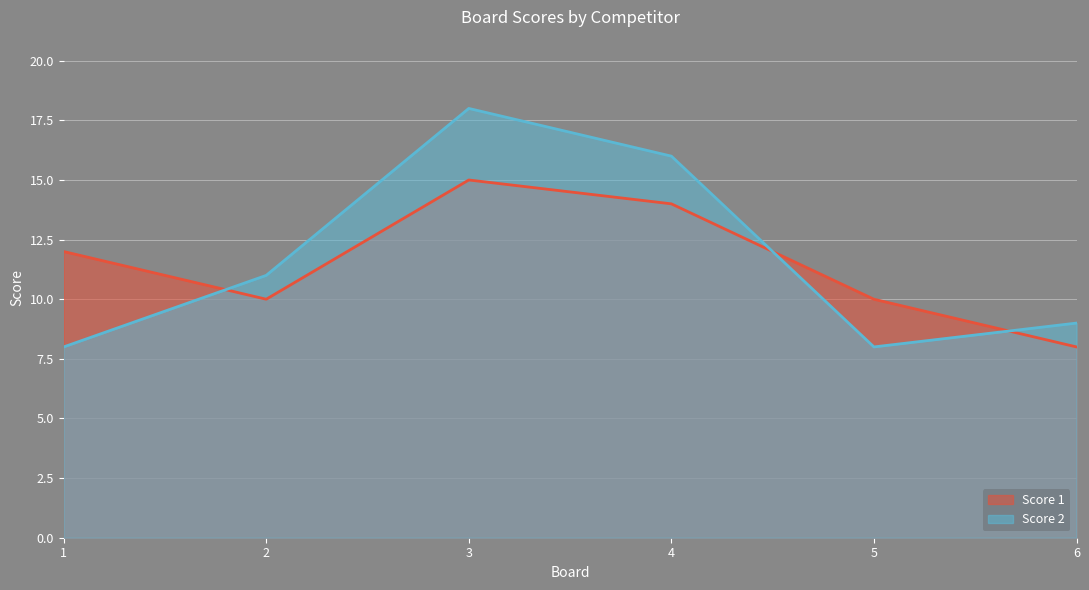

At which category does Score 2 reach its first local peak?

3